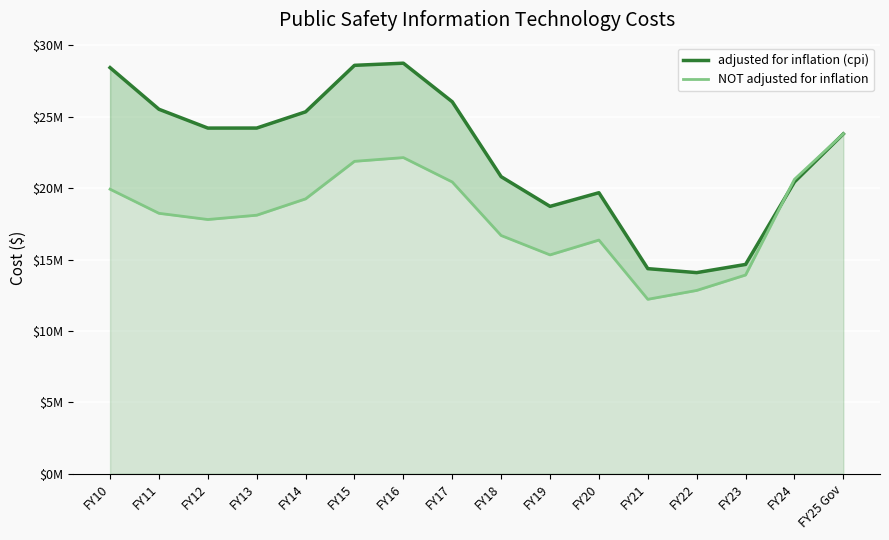

Read the NOT adjusted for inflation value at FY22, to the nearest 50.

12836200